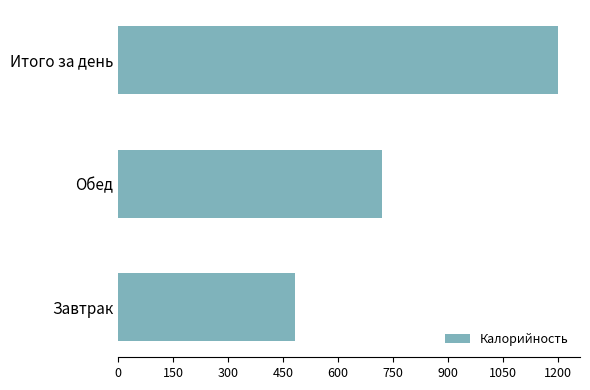

What is the sum of the values at Итого за день and Завтрак?

1681.6